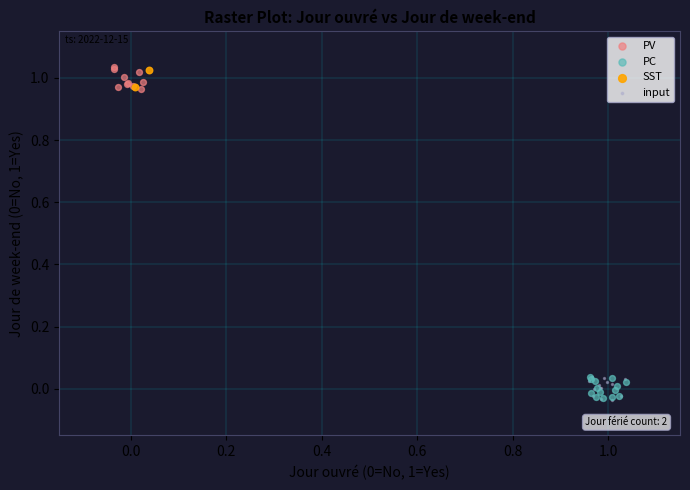

What are all the series names shown in the legend?

PV, PC, SST, input